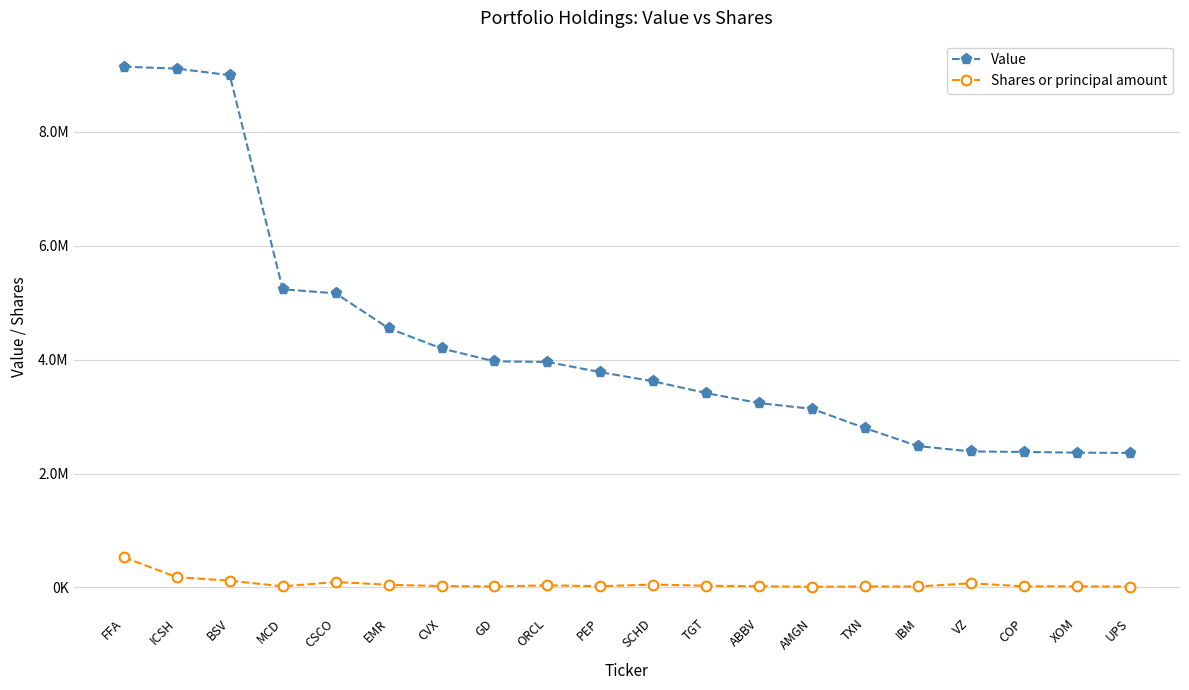

List the series in order of their overall mean, highest first.

Value, Shares or principal amount